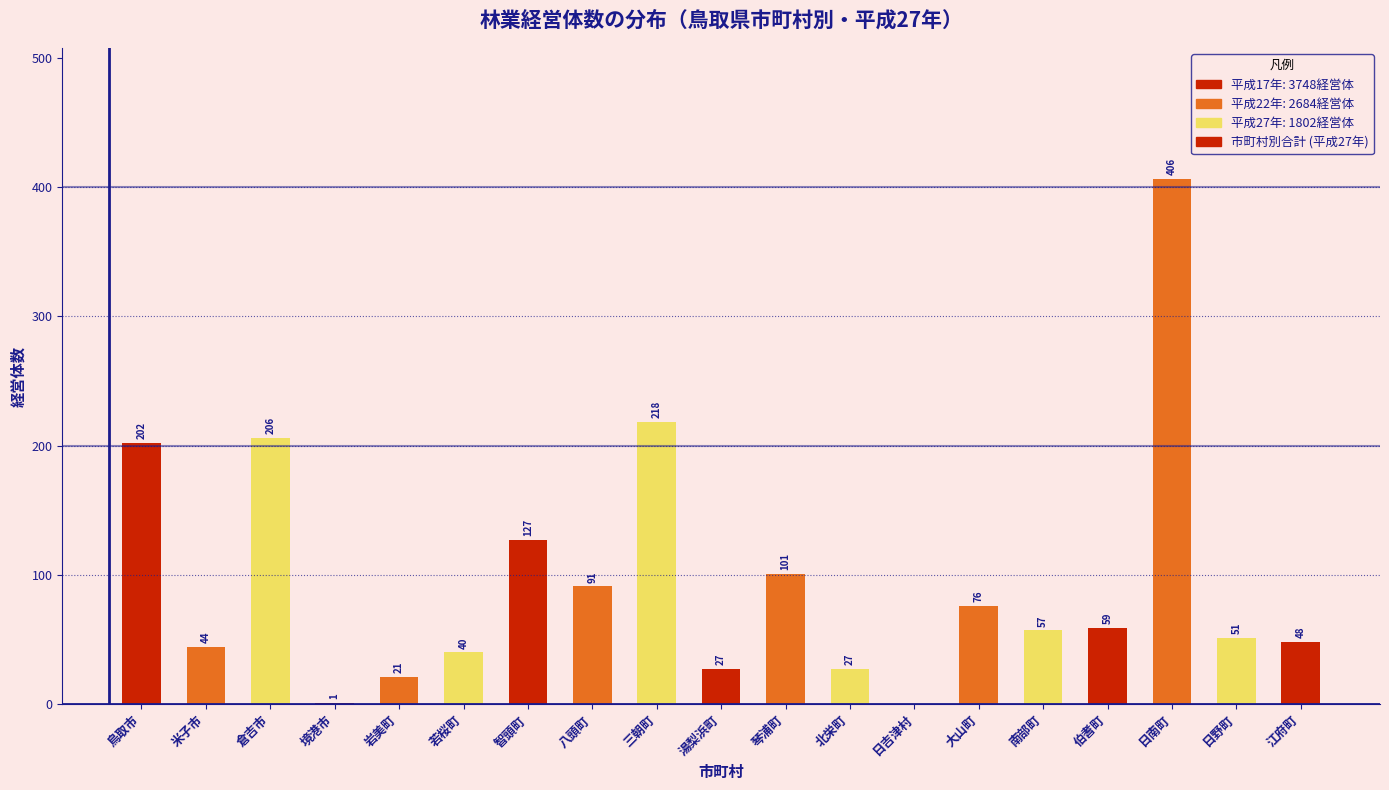

Reading right to left, transcribe all the data shown in this chart.

江府町=48	日野町=51	日南町=406	伯耆町=59	南部町=57	大山町=76	日吉津村=0	北栄町=27	琴浦町=101	湯梨浜町=27	三朝町=218	八頭町=91	智頭町=127	若桜町=40	岩美町=21	境港市=1	倉吉市=206	米子市=44	鳥取市=202